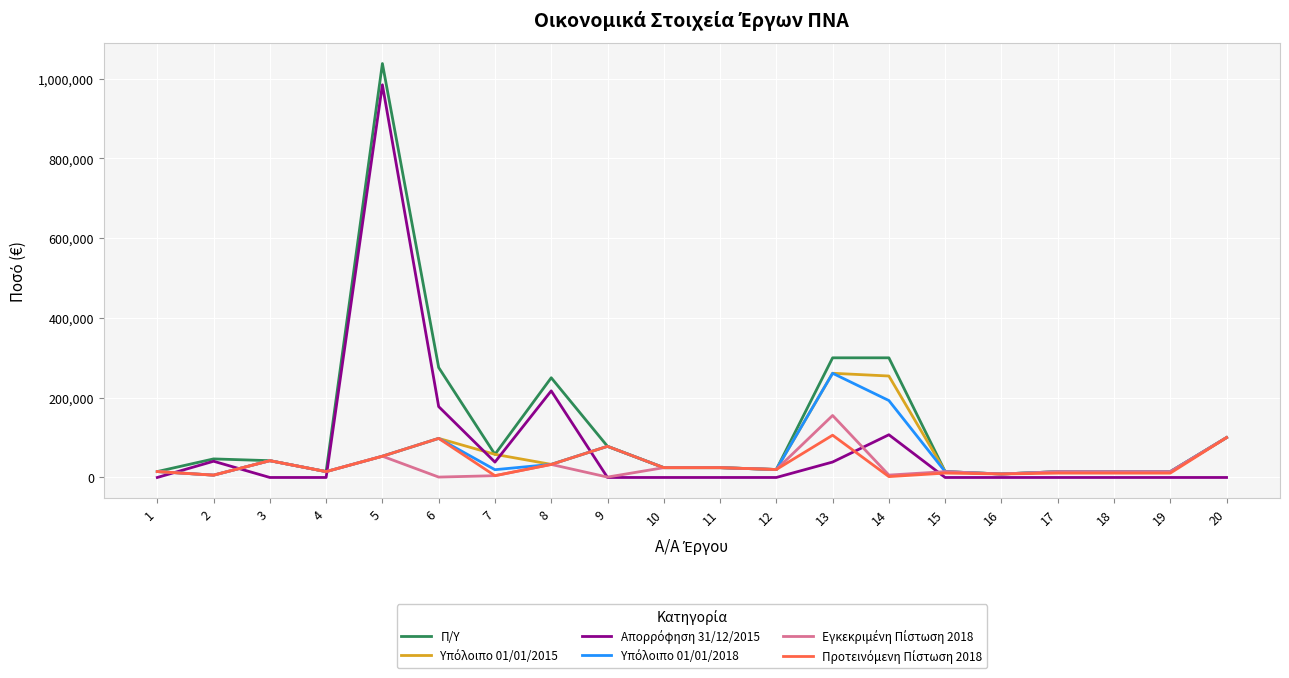

Which series has the widest spread of values?

Π/Υ